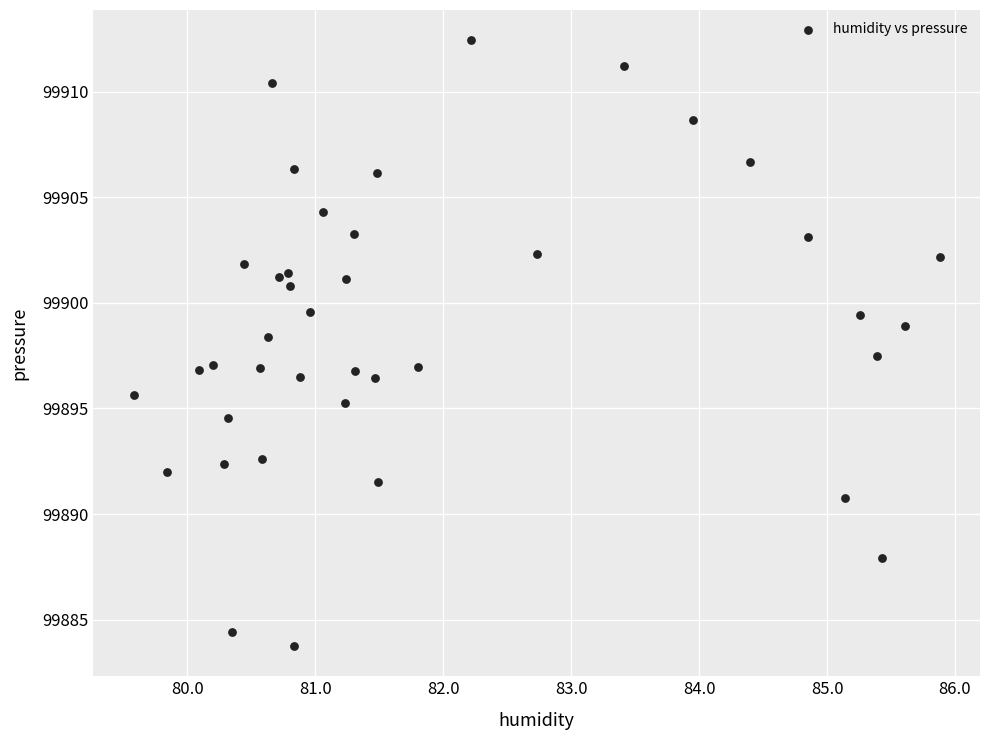

What is the range of Y values (max minus min)?

28.7